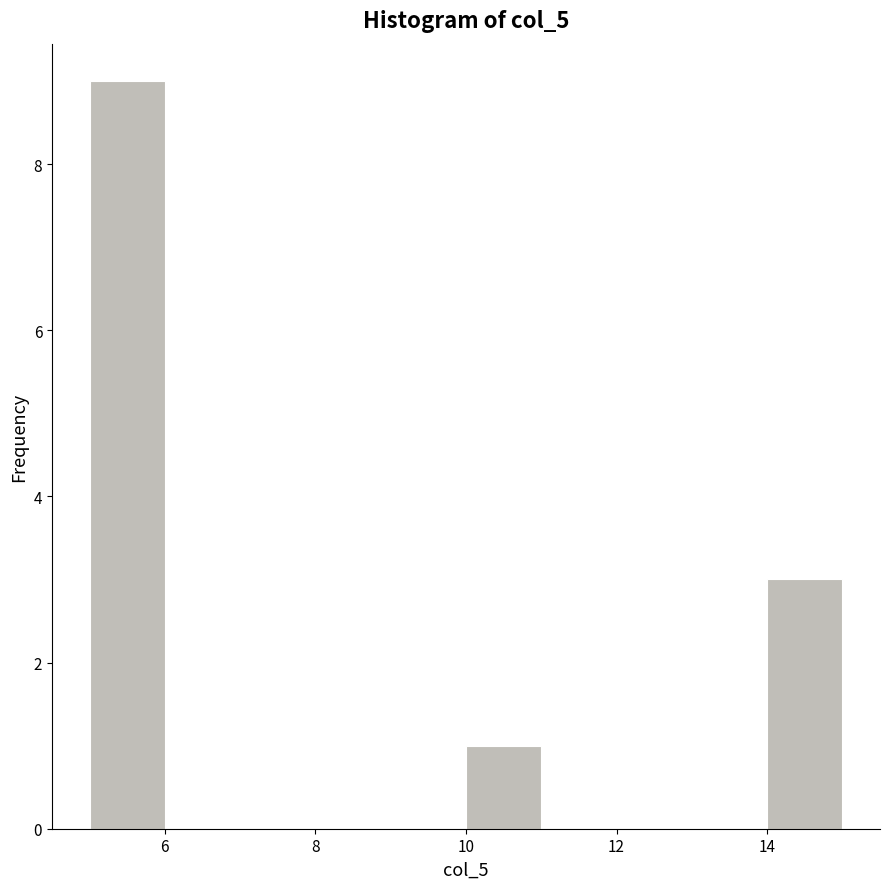

Reading left to right, transcribe this chart: for each bar, give the range it covers on the x-axis and its height. The values are not printed on the chart, so give them approximately, as read against the axis.

5 to 6: 9
6 to 7: 0
7 to 8: 0
8 to 9: 0
9 to 10: 0
10 to 11: 1
11 to 12: 0
12 to 13: 0
13 to 14: 0
14 to 15: 3